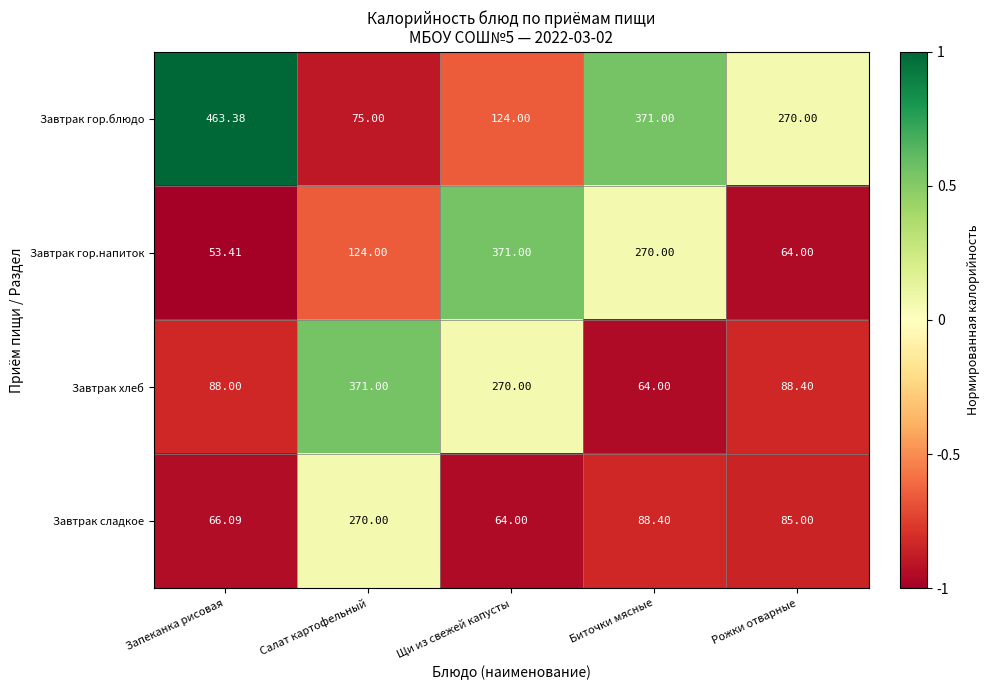

Which category has the lowest value in the Завтрак хлеб series?

Биточки мясные